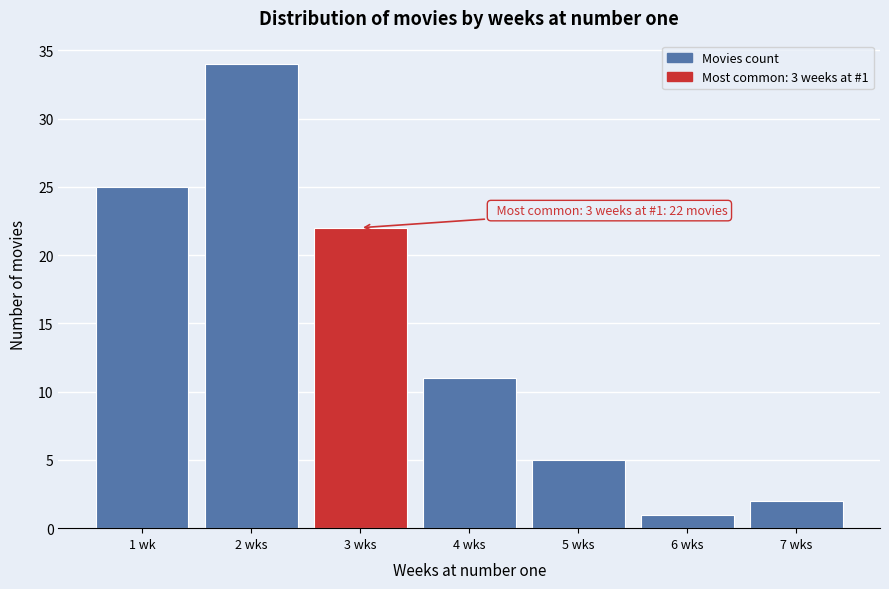

Reading right to left, what are all the values shown in this chart?

7 wks=2	6 wks=1	5 wks=5	4 wks=11	3 wks=22	2 wks=34	1 wk=25